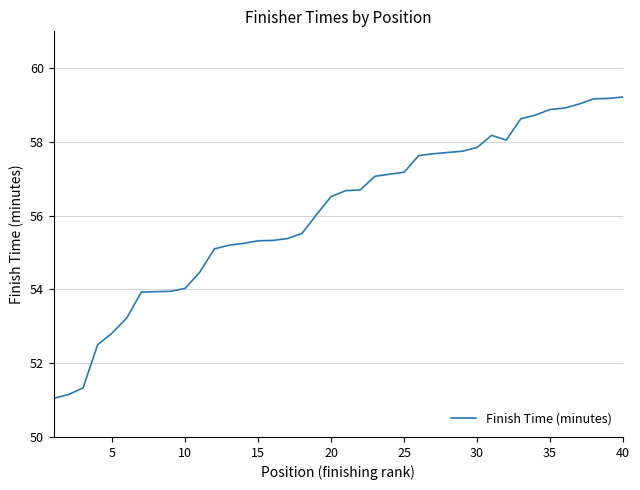

Does the chart have visible grid lines?

Yes